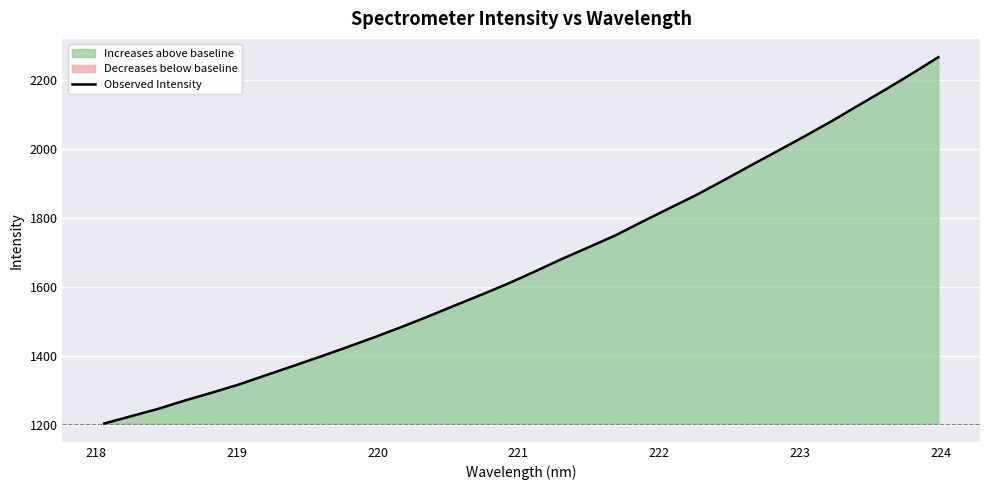

What is the minimum value for Observed Intensity?

1204.9